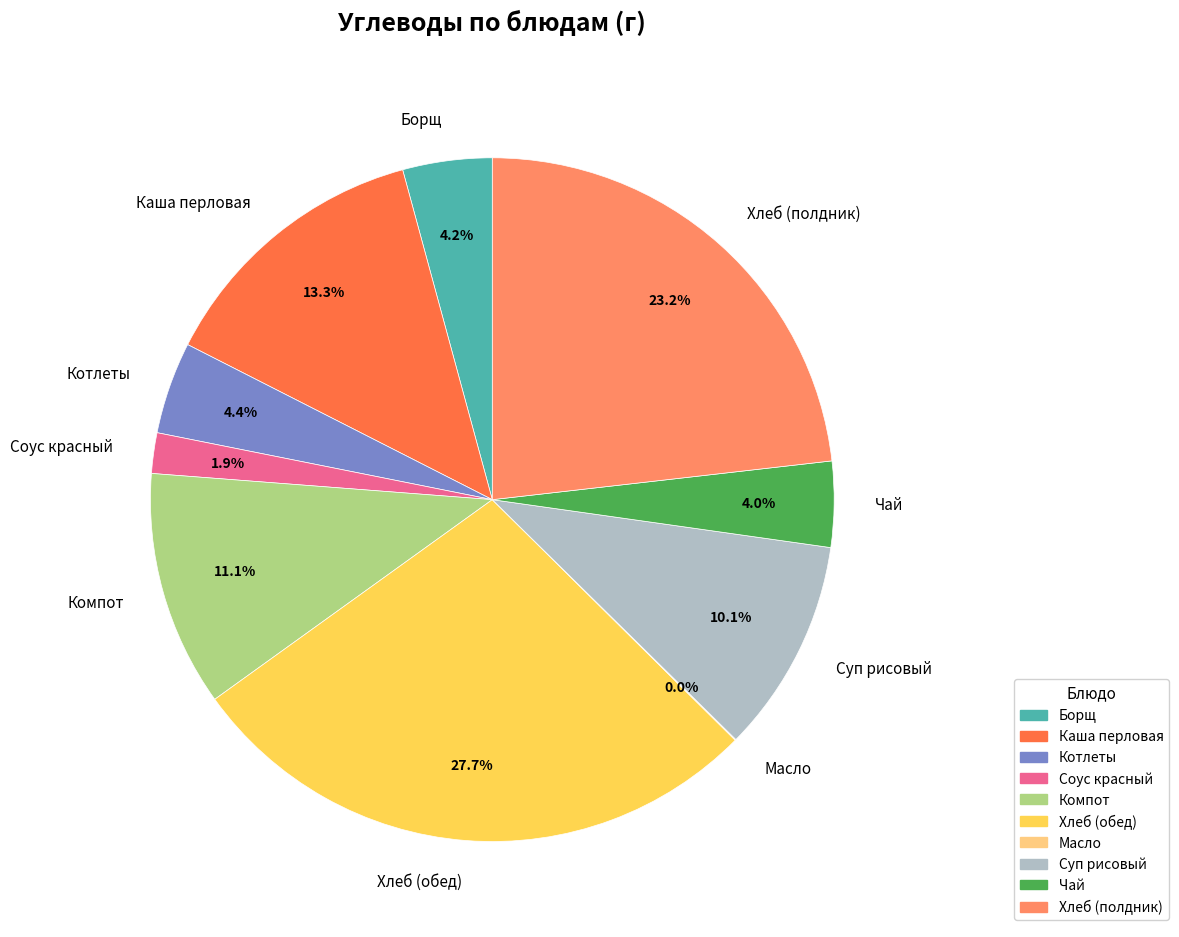

What percentage is NOT represented by Каша перловая?

86.7%